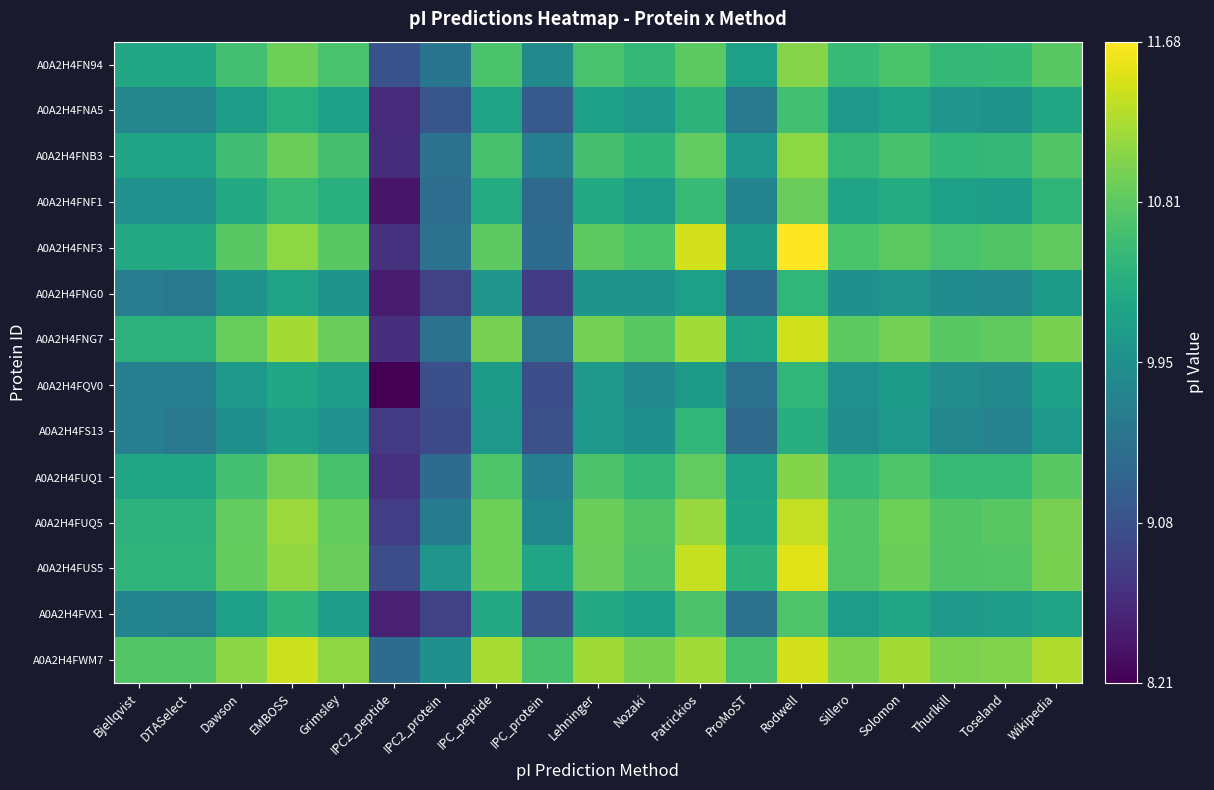

List the series in order of their peak value, highest first.

A0A2H4FNF3, A0A2H4FUS5, A0A2H4FWM7, A0A2H4FNG7, A0A2H4FUQ5, A0A2H4FNB3, A0A2H4FN94, A0A2H4FUQ1, A0A2H4FNF1, A0A2H4FVX1, A0A2H4FNA5, A0A2H4FNG0, A0A2H4FQV0, A0A2H4FS13